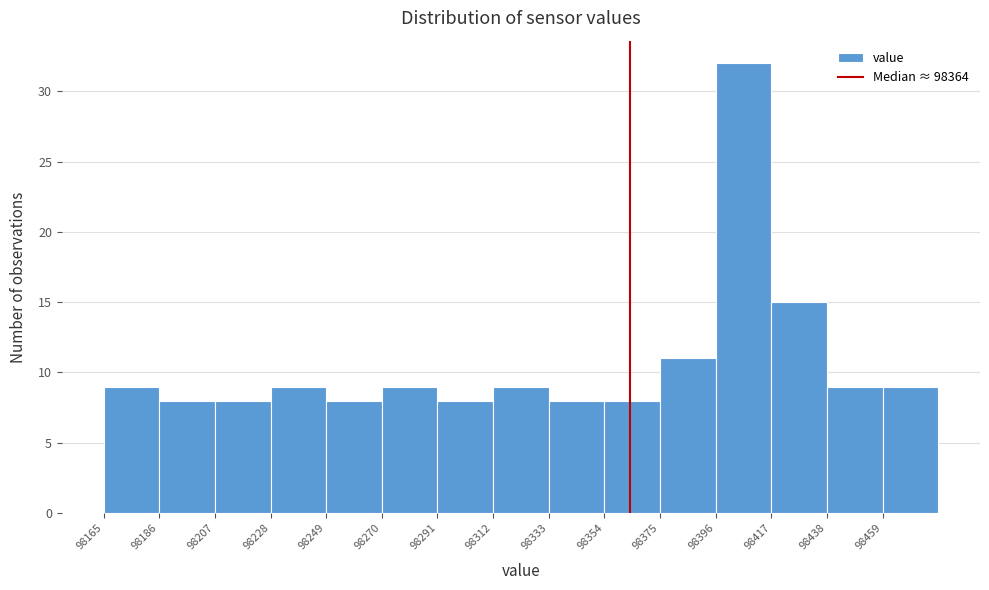

What is the height of the bar covering 98354 to 98375 on the x-axis? Neither the bar edges nor the heights are printed on the chart, so give them approximately, as read against the axes.

8